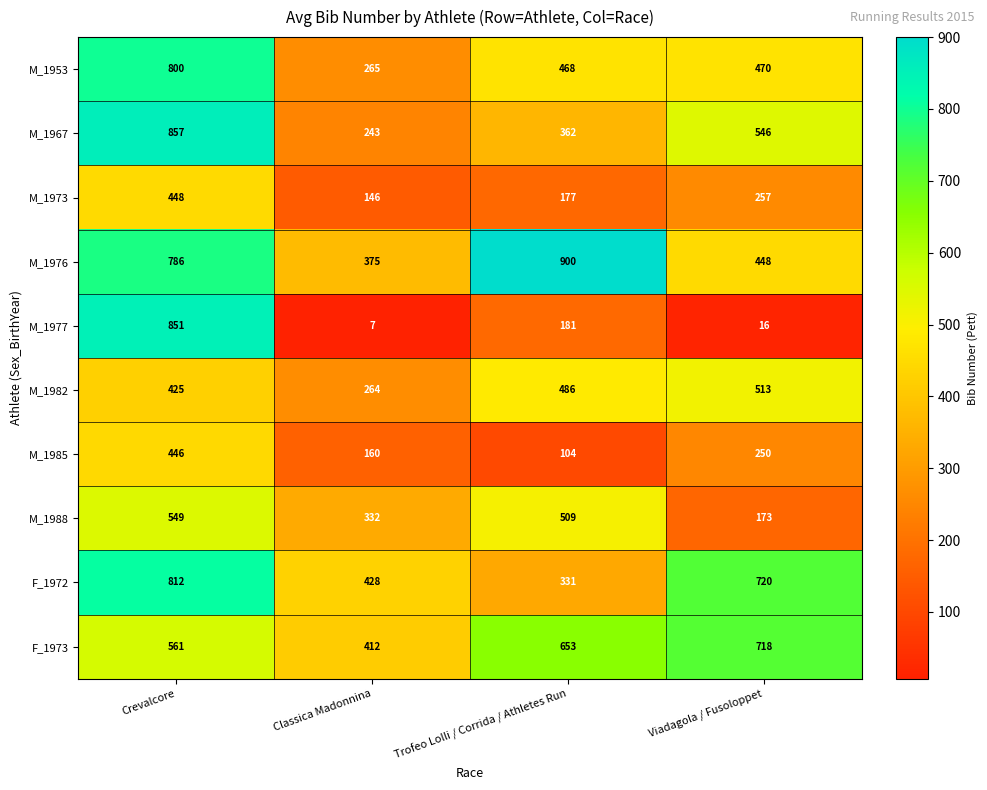

Which series has the widest spread of values?

M_1977